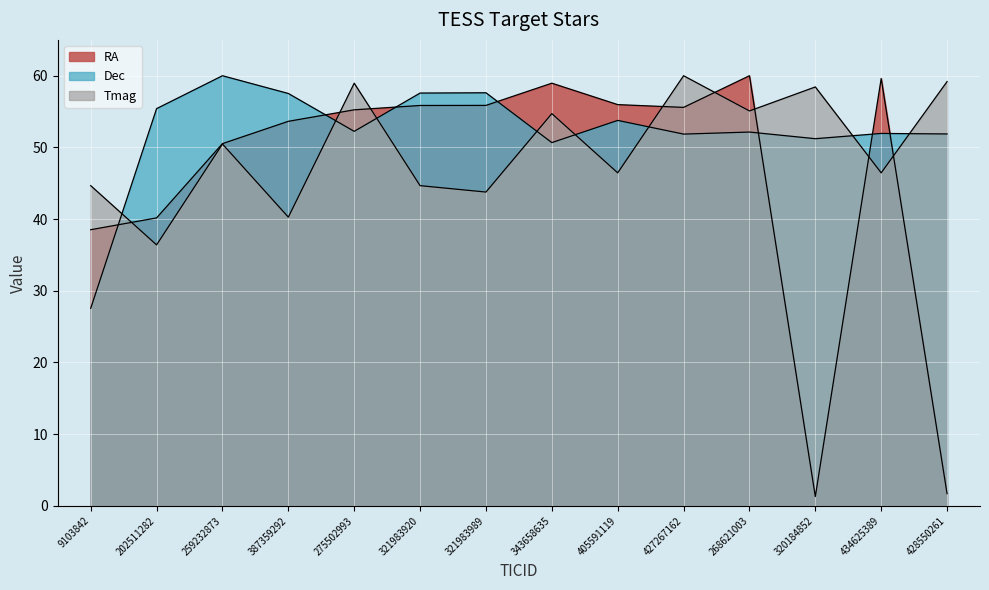

Which category has the lowest value across all series?

320184852